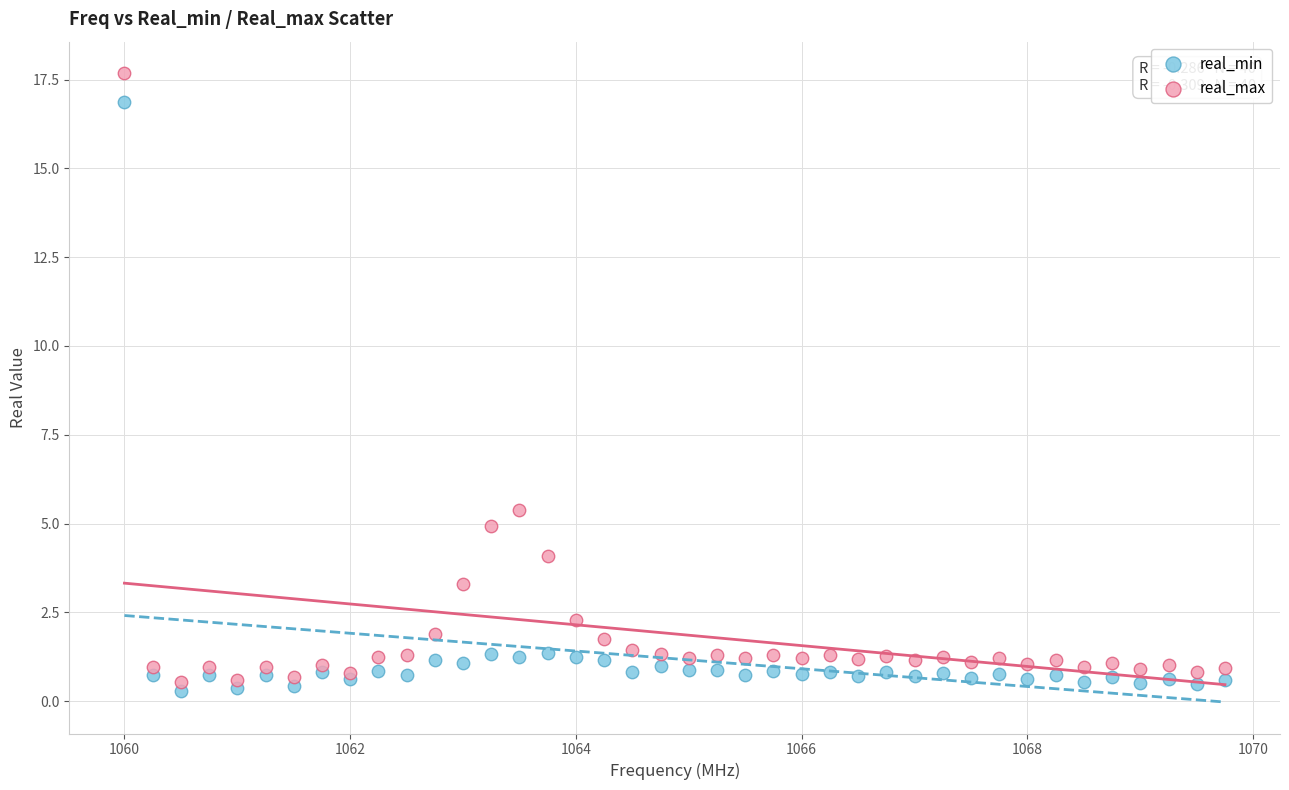

In the real_min series, what Y value is closest to 8?

1.4